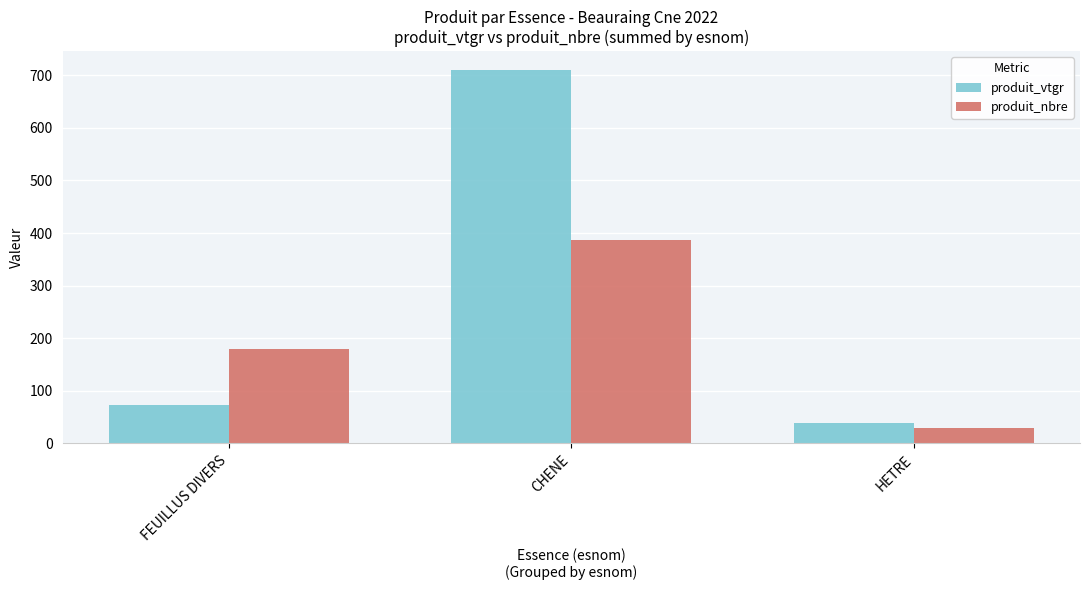

Which series has the largest total across all categories?

produit_vtgr